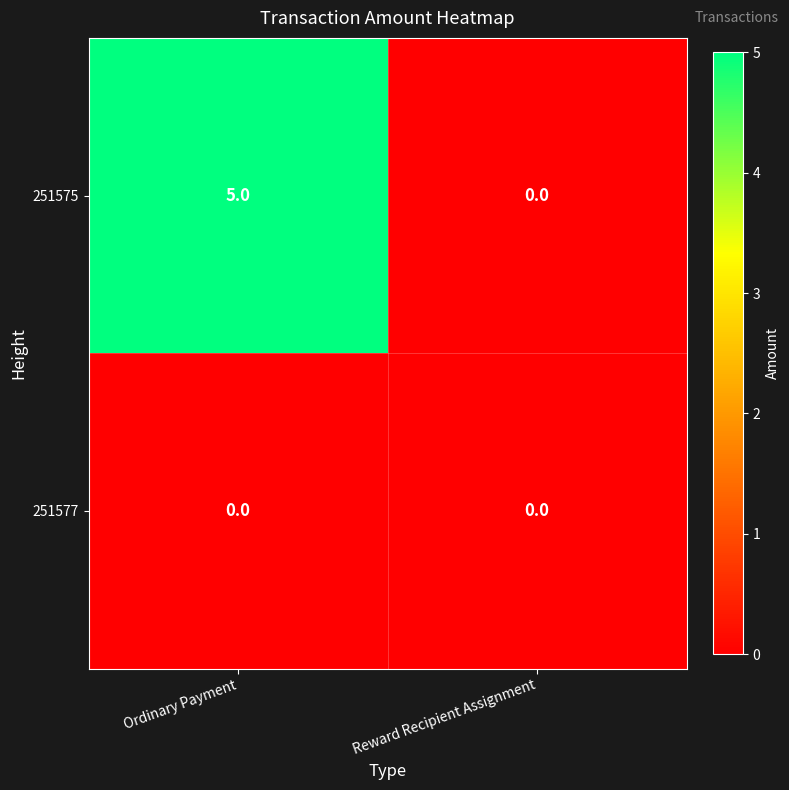

What is the maximum value shown in the chart?

5